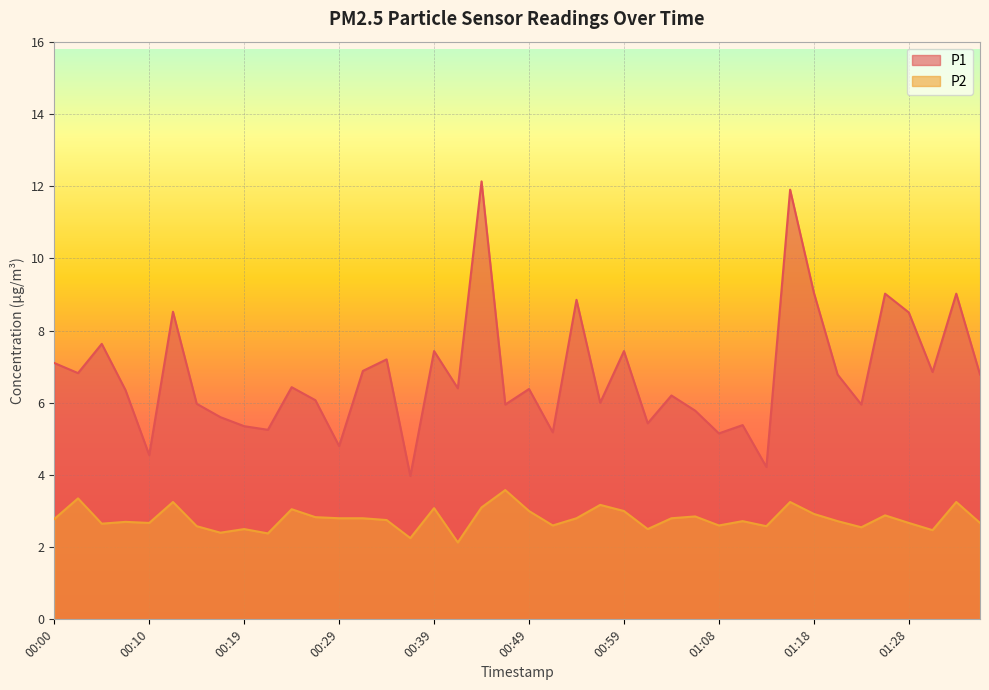

What is the lowest value of the P1 series?

4.0